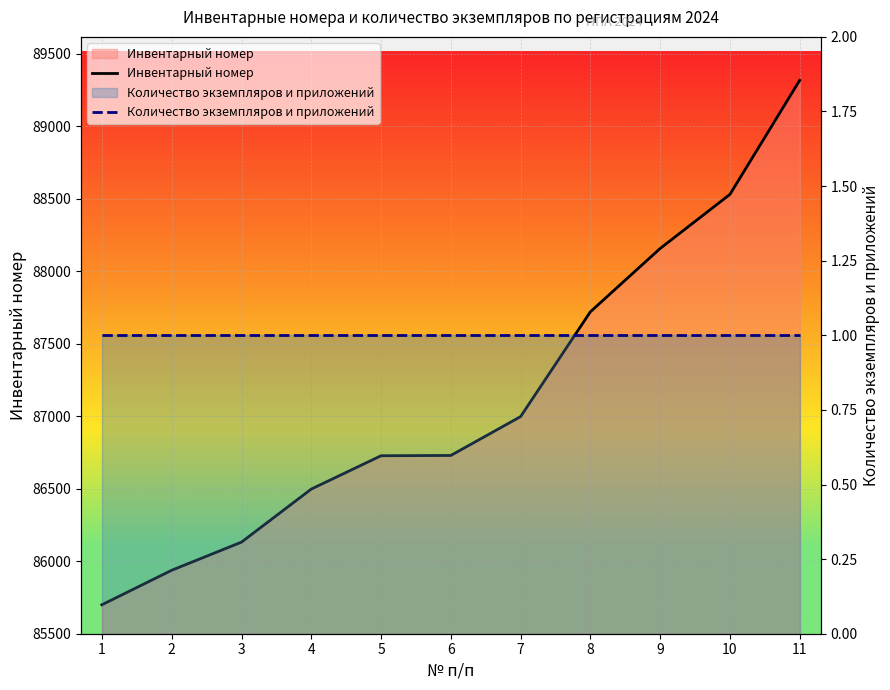

True or false: Инвентарный номер and Количество экземпляров и приложений cross at least once.

False